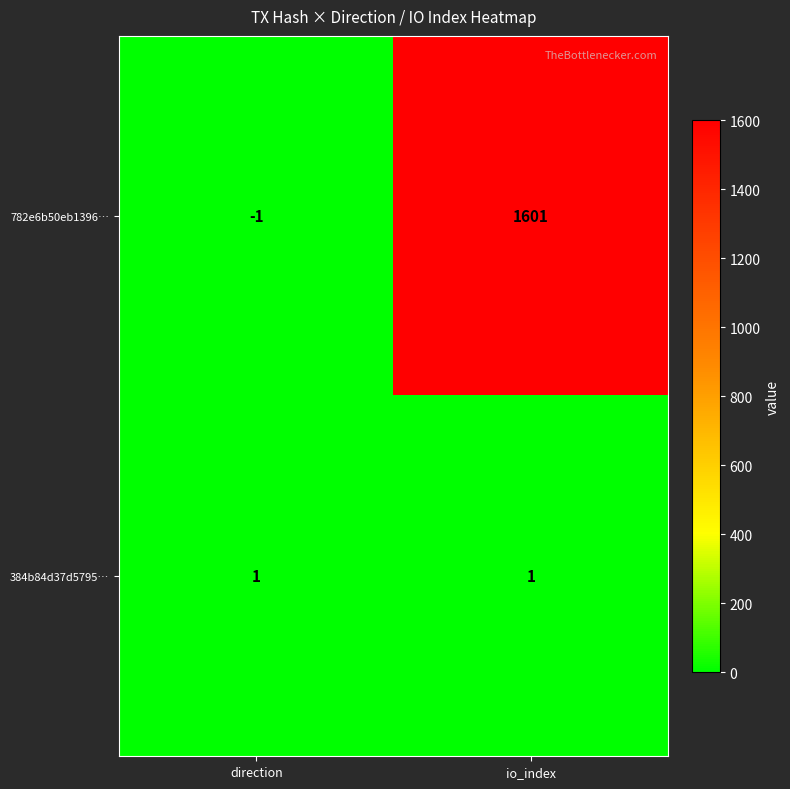

What is the sum of all 782e6b50eb1396… values?

1600